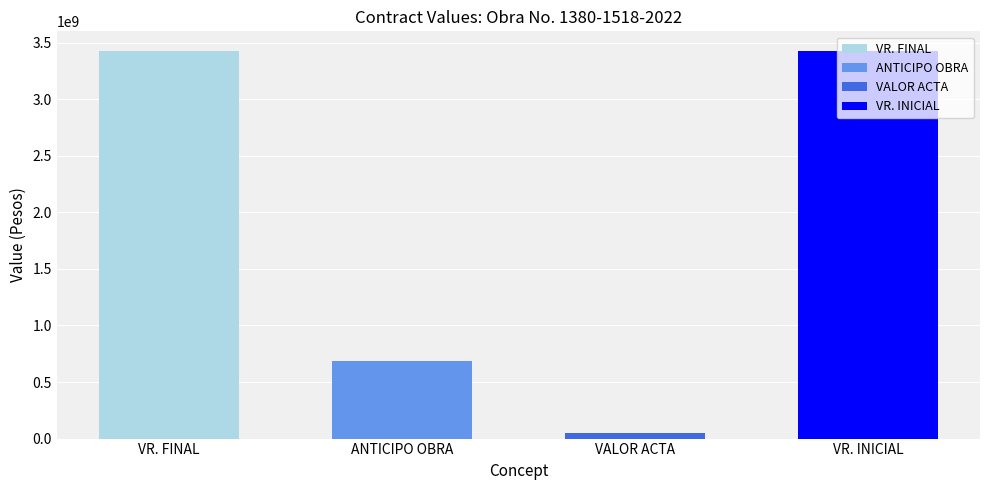

What is the value of the 4th bar from the left?

3427718970